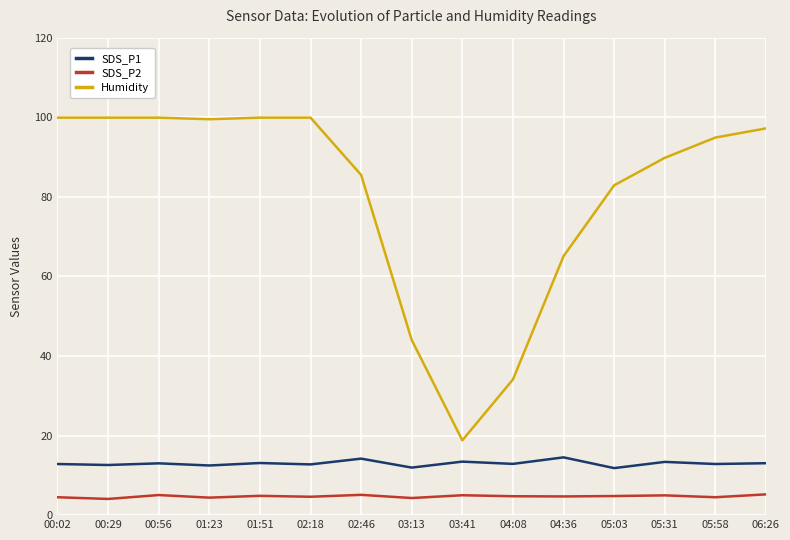

The value of SDS_P1 at 00:02 is 12.8. True or false?

True